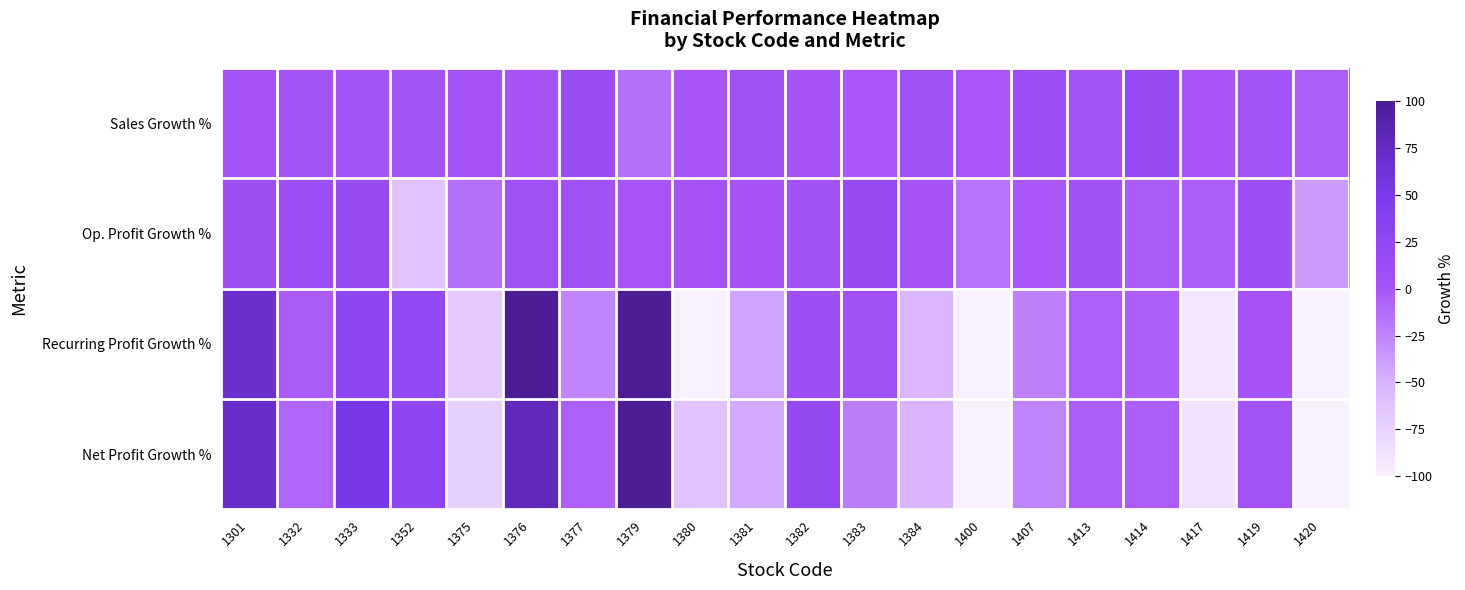

List the series in order of their peak value, lowest first.

Op. Profit Growth %, Sales Growth %, Recurring Profit Growth %, Net Profit Growth %